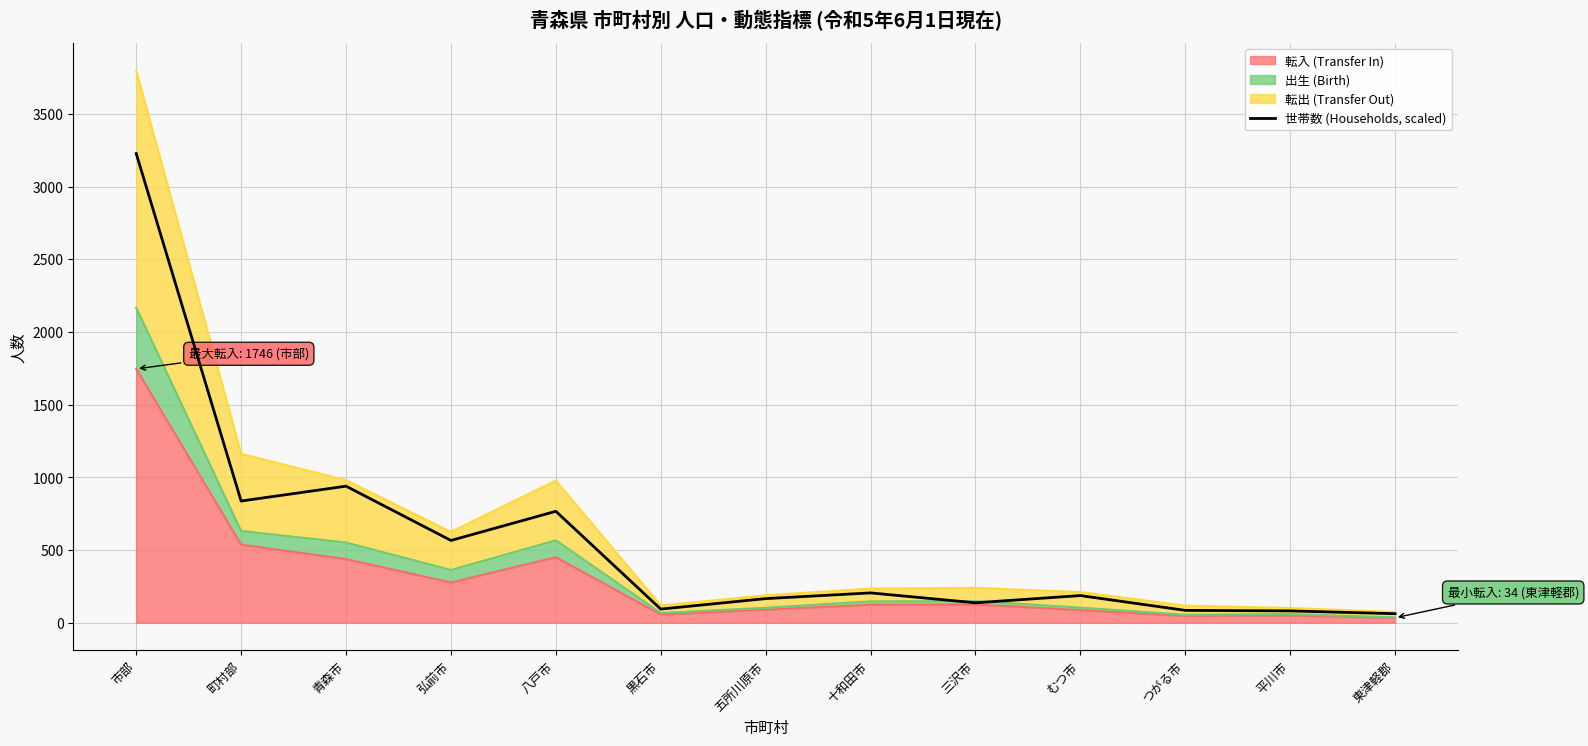

How many data points are less than 186?

6